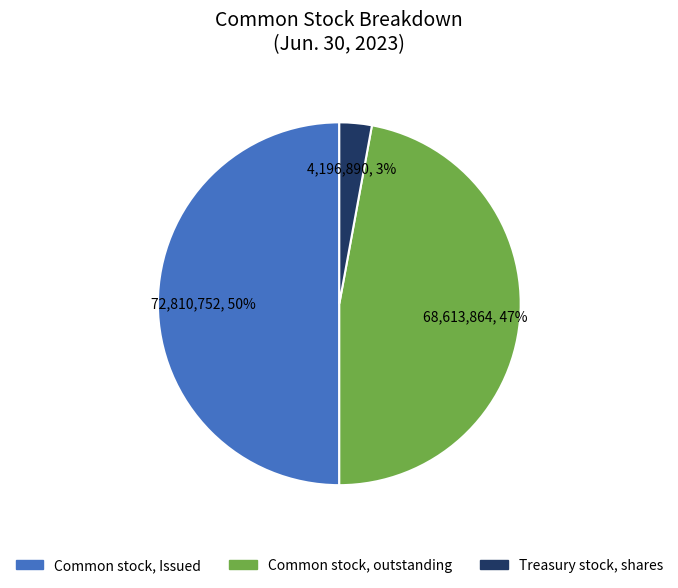

Between Treasury stock, shares and Common stock, Issued, which is larger?

Common stock, Issued